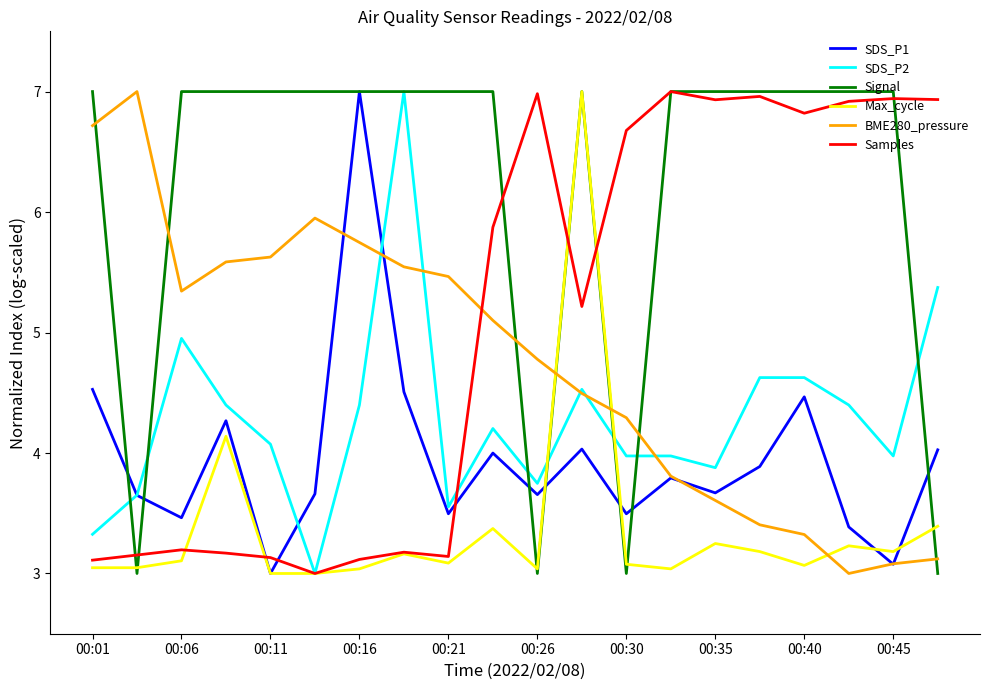

What is the minimum value shown in the chart?

3.0